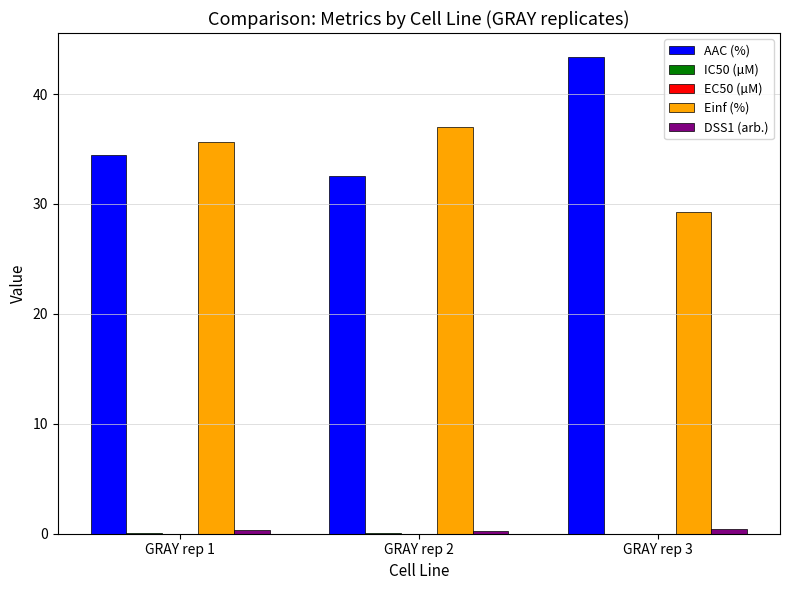

At which category does the chart reach its peak across all series?

GRAY rep 3